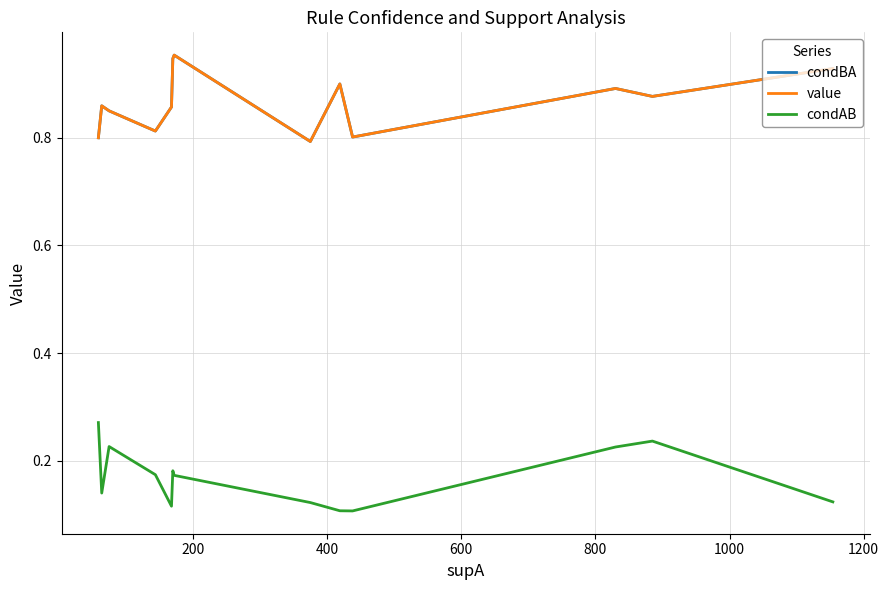

What is the difference between the maximum and minimum values in the value series?

0.2